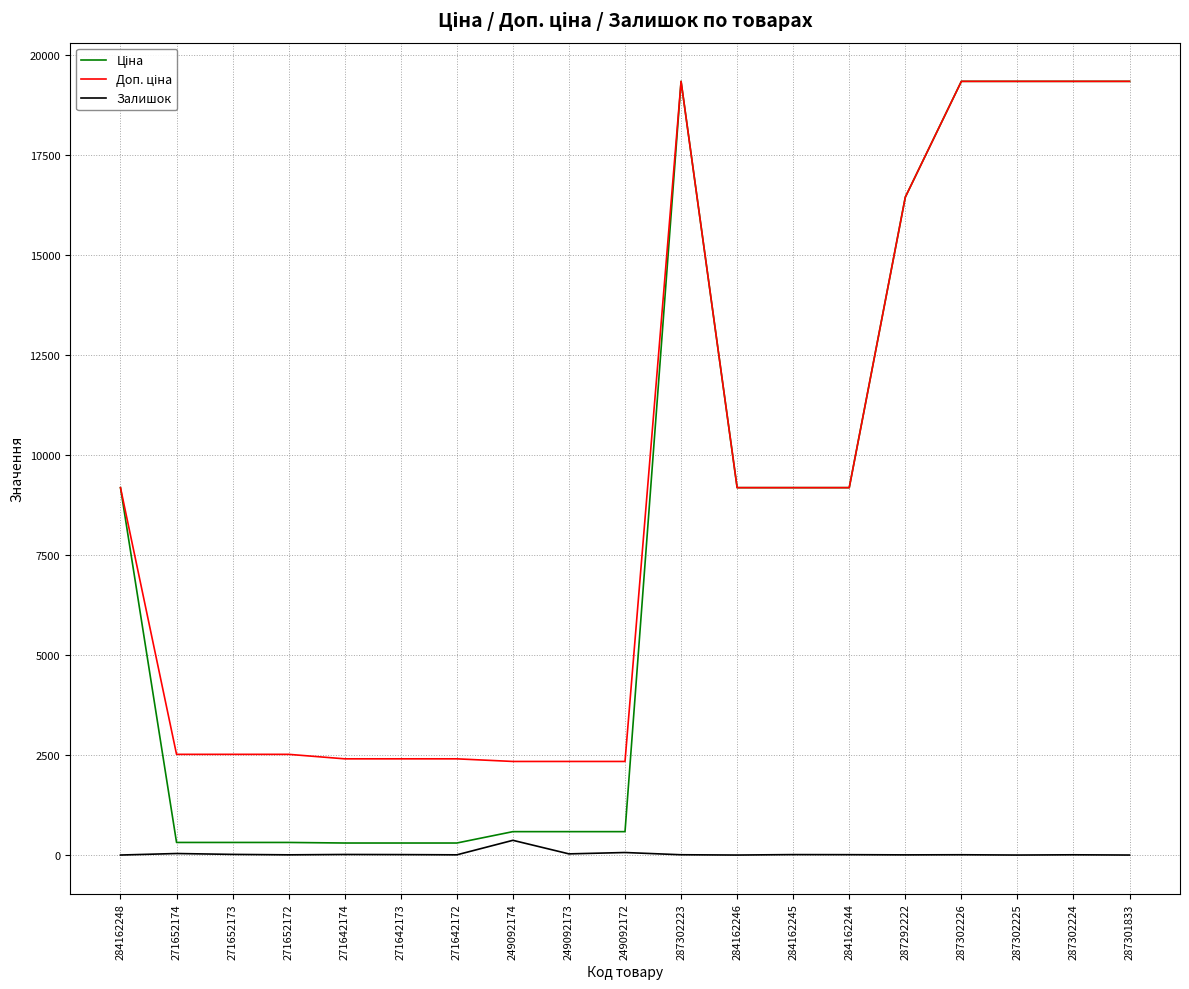

What is the greatest value displayed?

19343.1